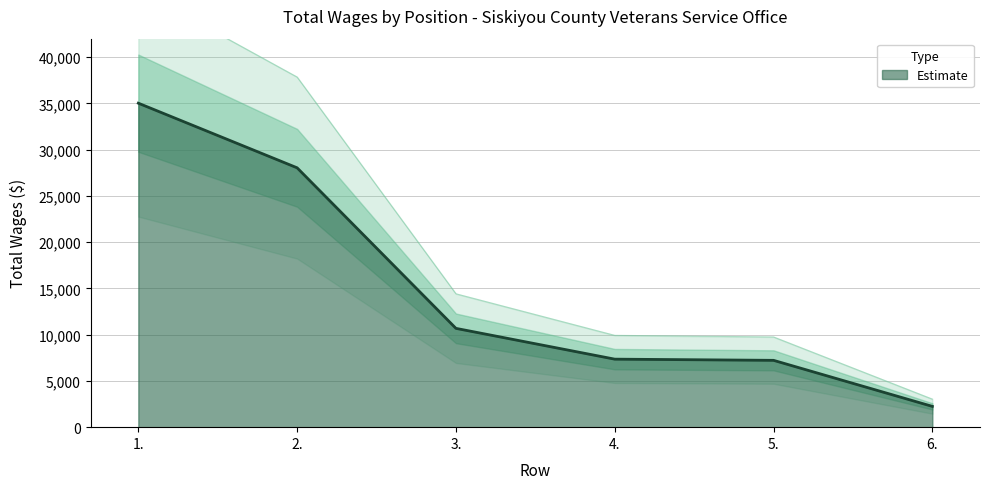

At which label is the value closest to 18636?

3.